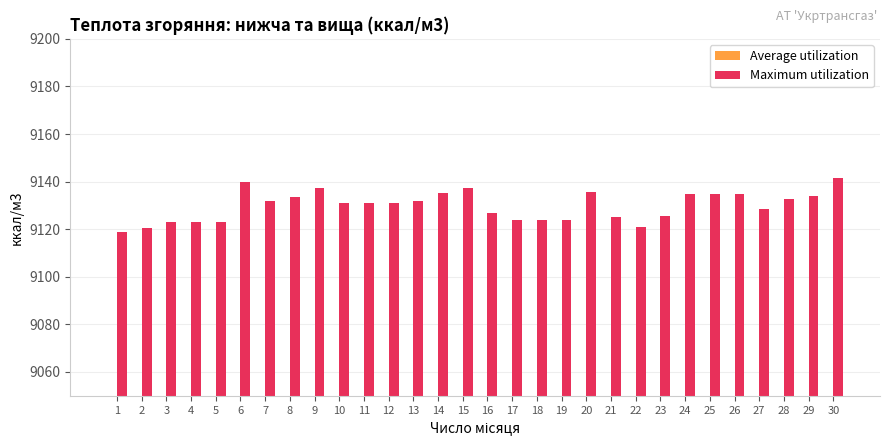

Count the number of data series in this chart.

2